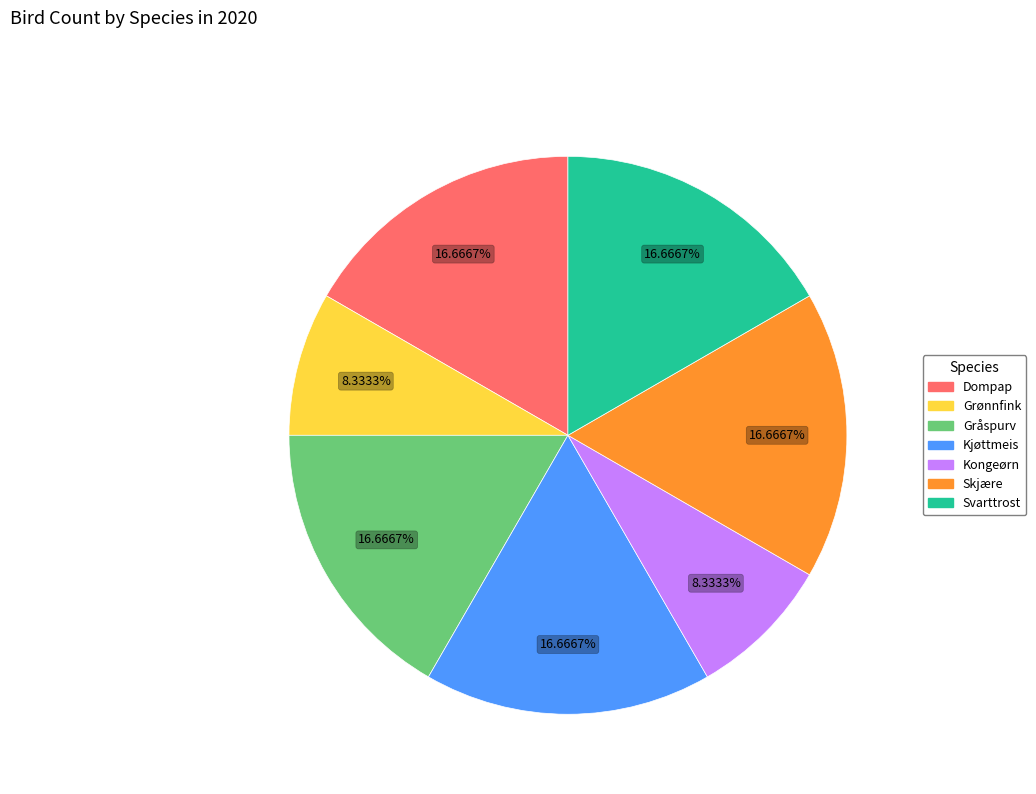

To the nearest percent, what is the combined percentage of Grønnfink and Kongeørn?

17%